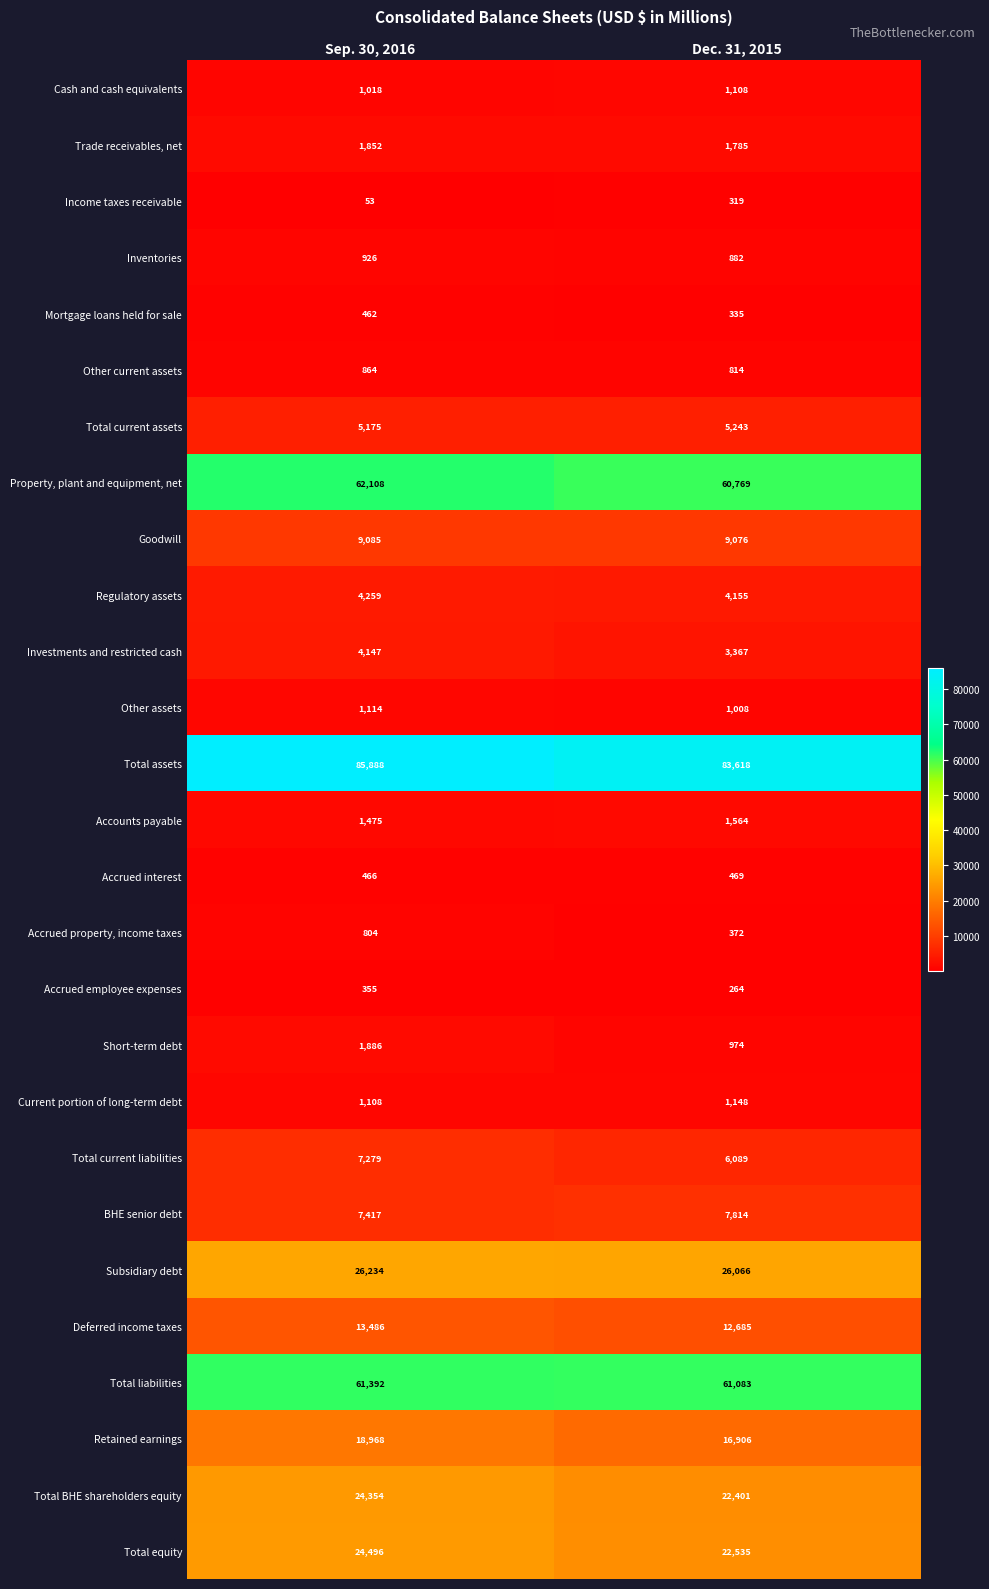

List the labels in order of BHE senior debt value, largest first.

Dec. 31, 2015, Sep. 30, 2016